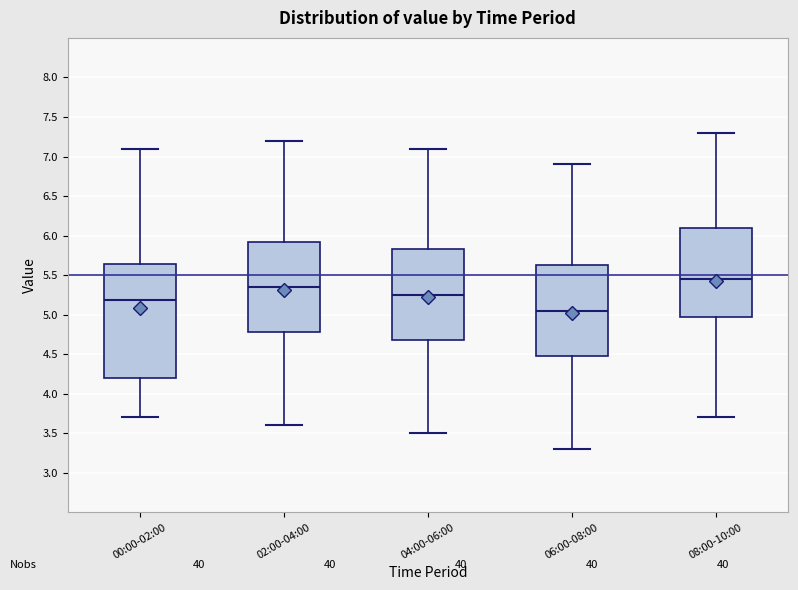

Reading left to right, read every box against the y-axis: the position of its median line, the range the box covers, and the ends of its whiskers. The values are not printed on the chart, so give them approximately, as read against the axis.

00:00-02:00: median 5.20, box 4.20 to 5.65, whiskers 3.70 to 7.10
02:00-04:00: median 5.35, box 4.80 to 5.95, whiskers 3.60 to 7.20
04:00-06:00: median 5.25, box 4.70 to 5.85, whiskers 3.50 to 7.10
06:00-08:00: median 5.05, box 4.50 to 5.65, whiskers 3.30 to 6.90
08:00-10:00: median 5.45, box 5.00 to 6.10, whiskers 3.70 to 7.30